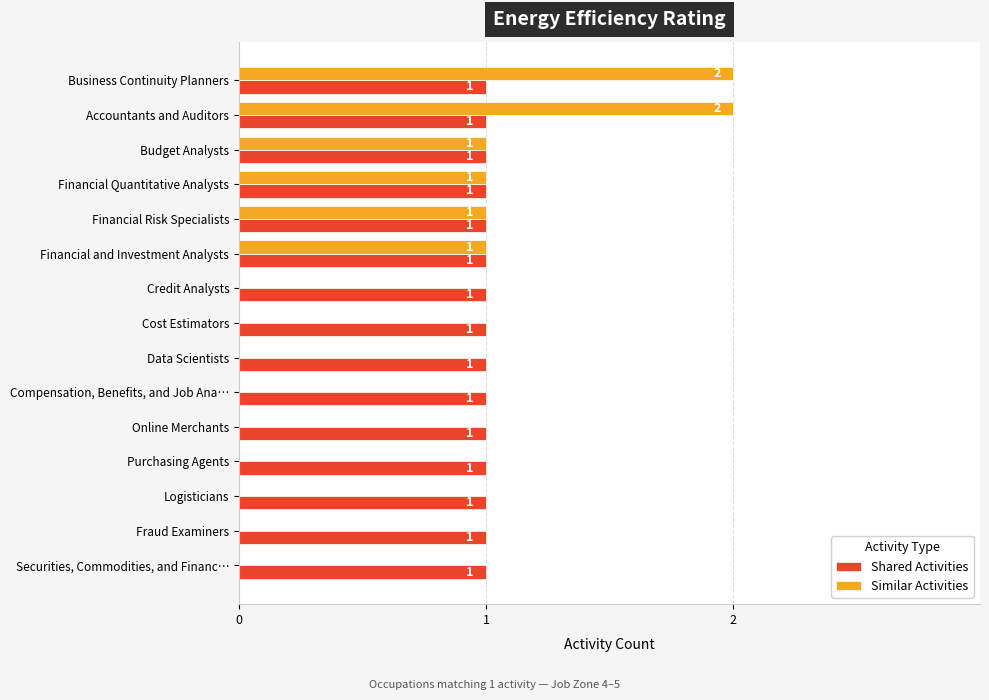

The Similar Activities series shows 1 at Fraud Examiners. True or false?

False